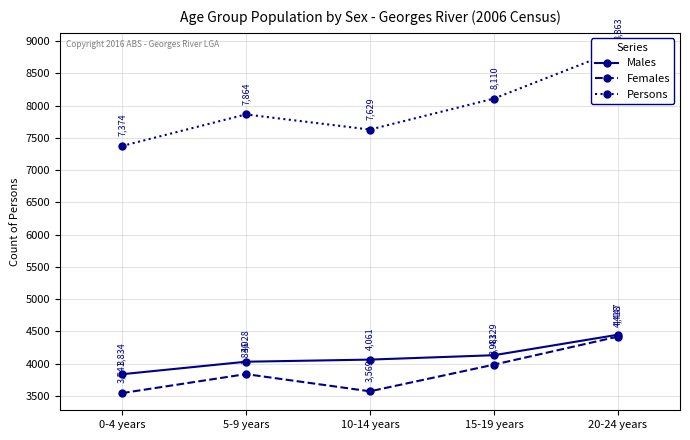

True or false: Females has a value of 3836 at 5-9 years.

True